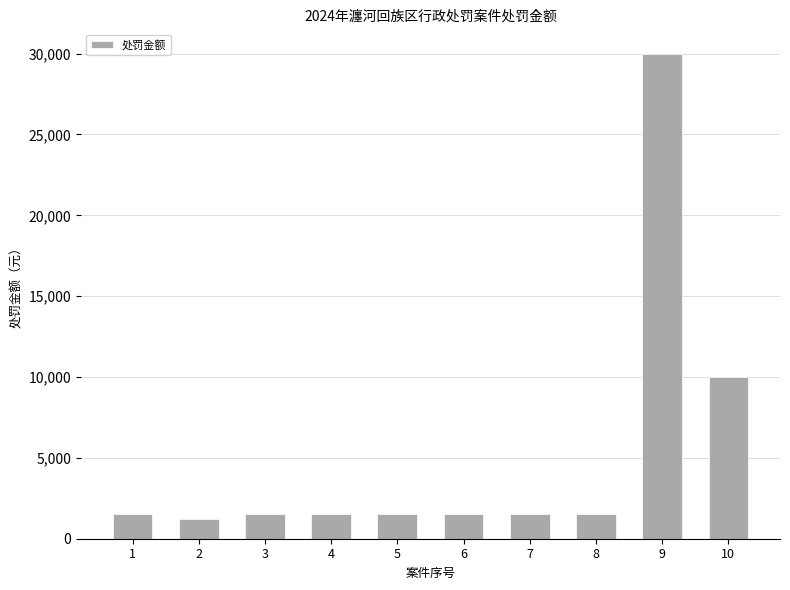

What is the difference between the maximum and minimum values?

28800